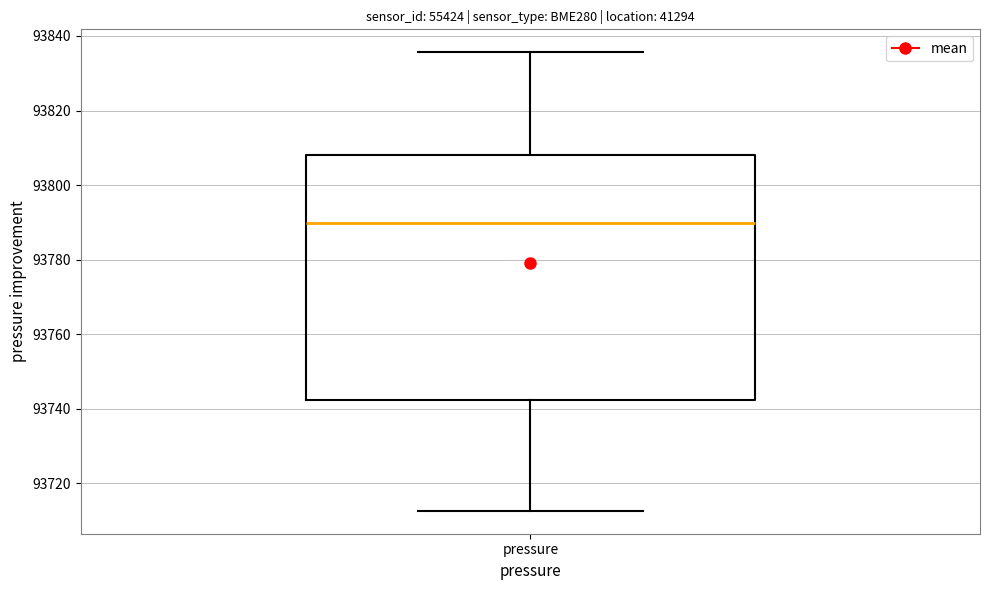

Transcribe this box plot: give where the median line is, the range the box spans, and where the two whiskers end, as read against the y-axis. The values are not printed on the chart, so give them approximately, as read against the axis.

median 93790, box 93742 to 93808, whiskers 93712 to 93836